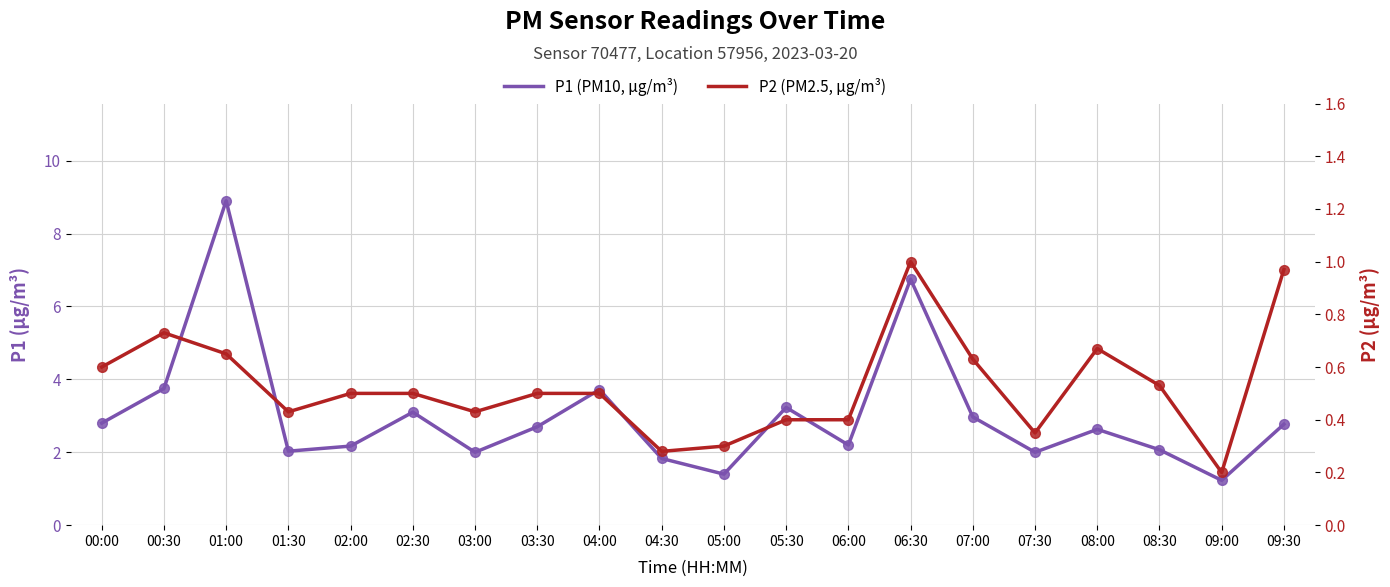

True or false: P2 has a value of 0.7 at 08:00.

True